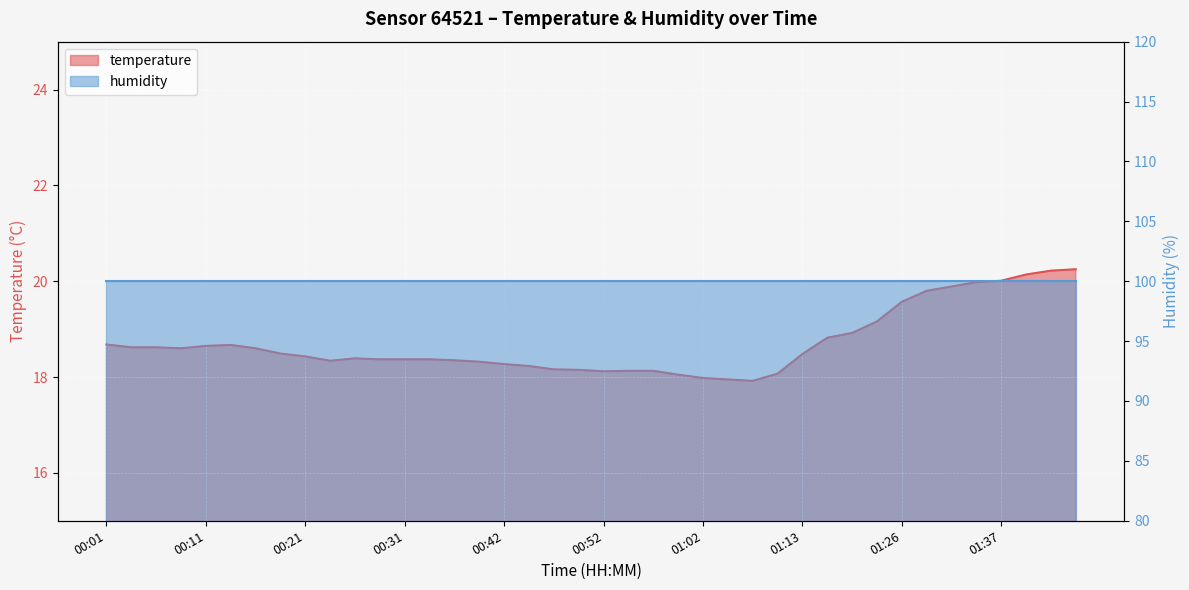

True or false: the data shows 18.6 at 00:03.

True